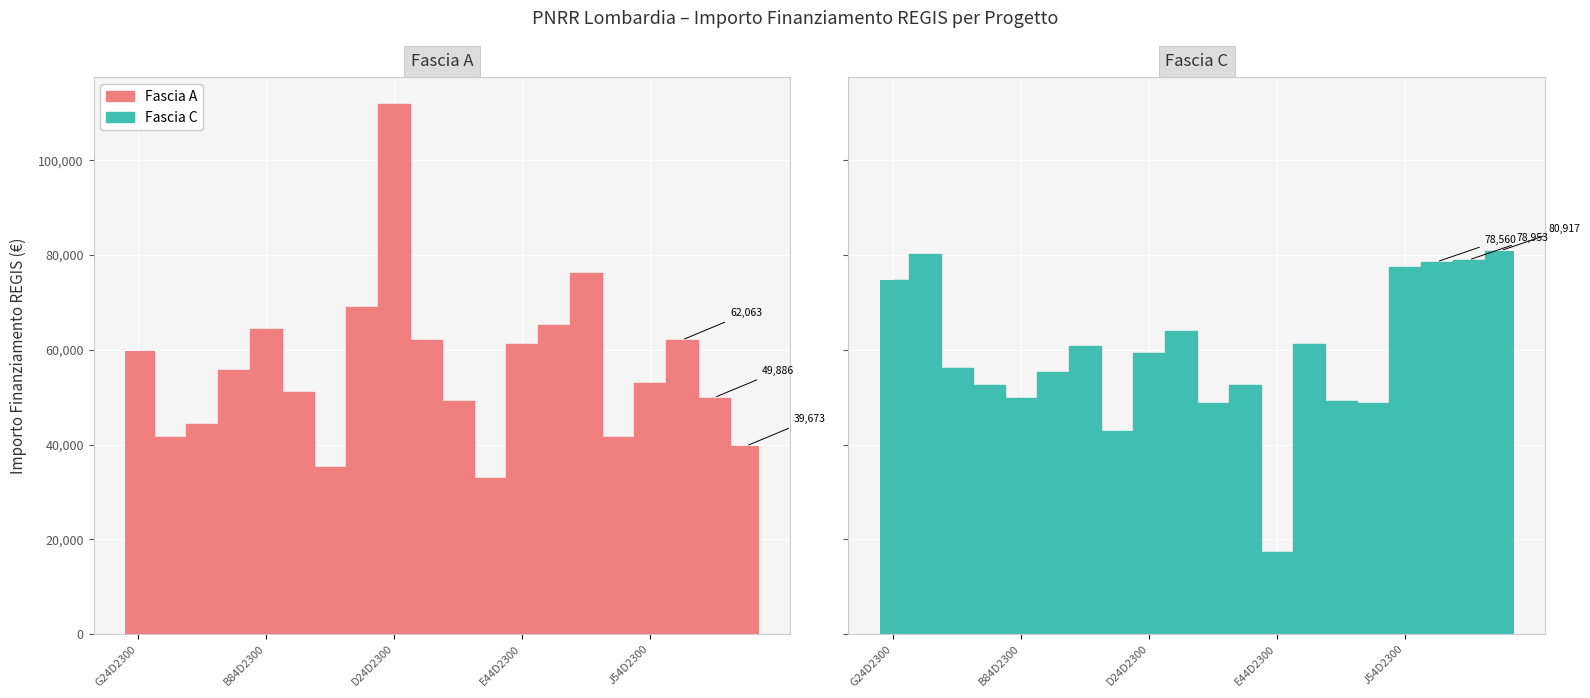

Rank the series by their maximum value, from lowest to highest.

Fascia C, Fascia A